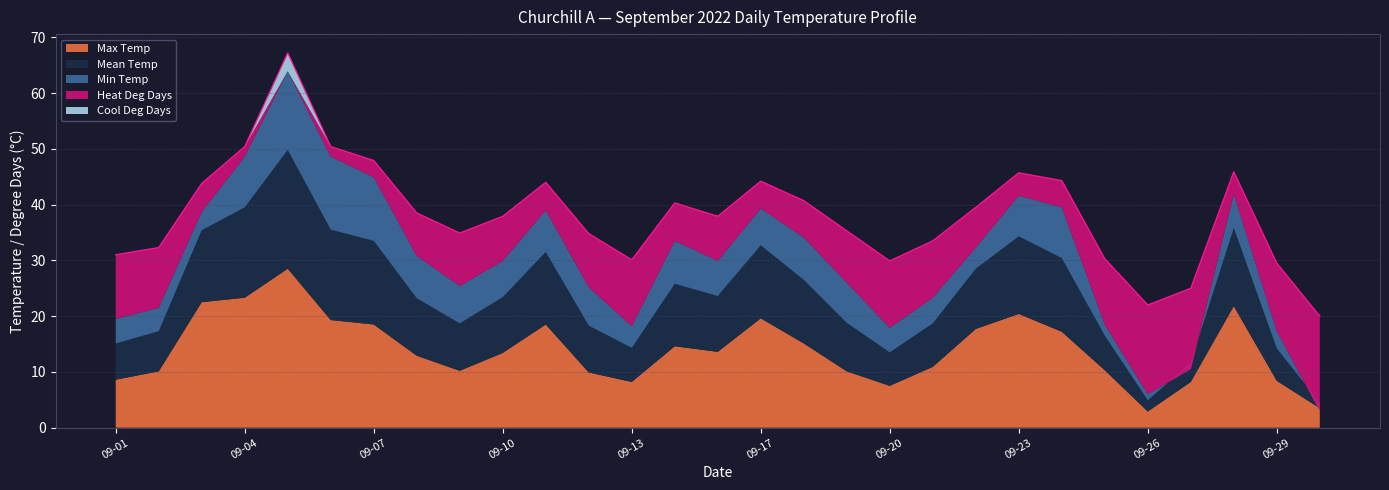

Which category has the highest value in the Cool Deg Days series?

09-05